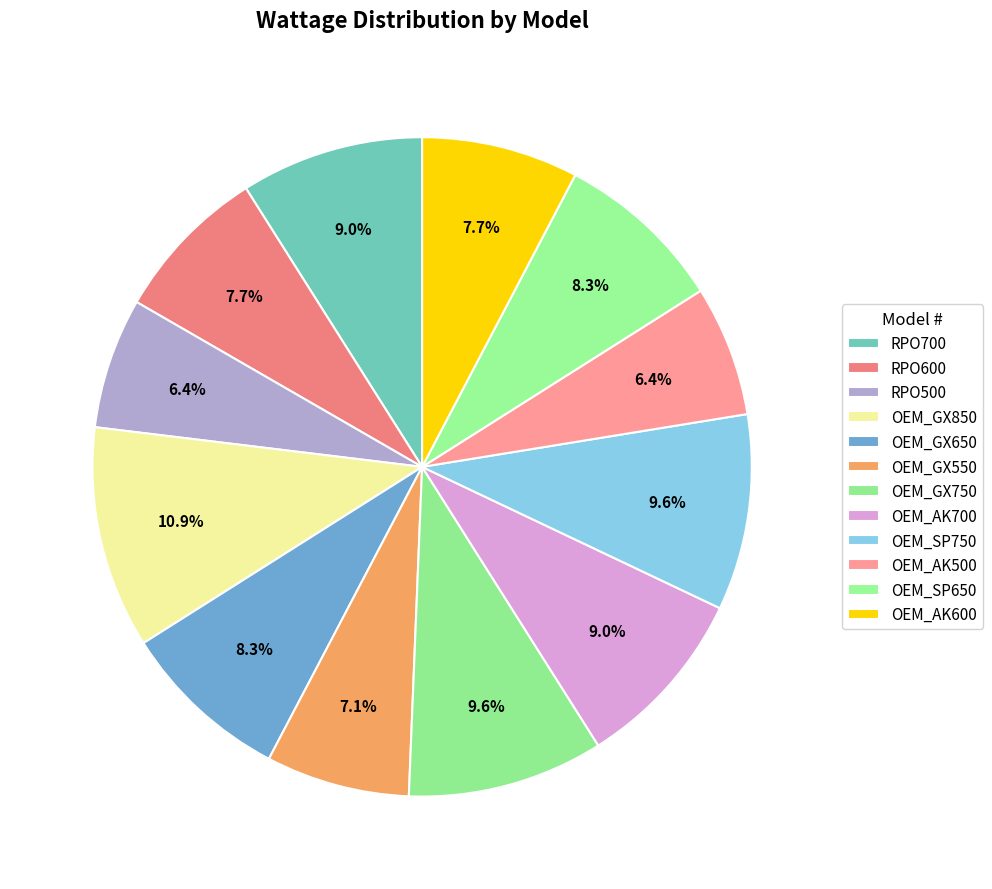

What is the largest slice in the pie chart?

OEM_GX850